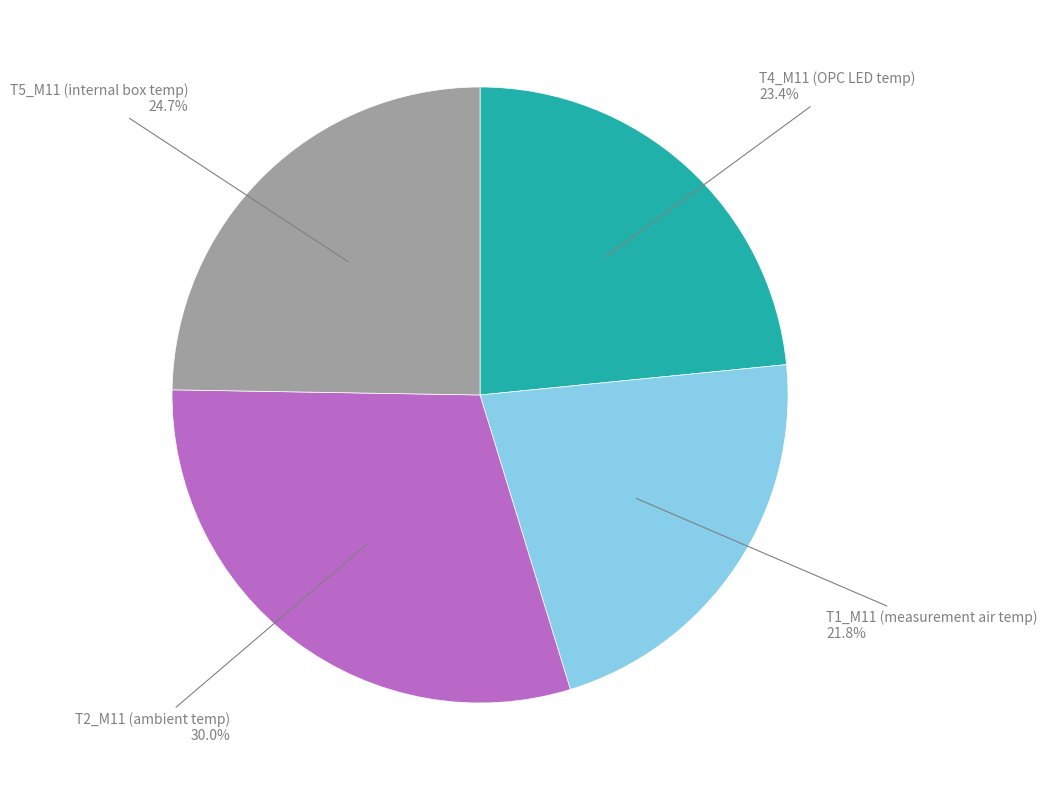

Does any single category account for the majority?

No